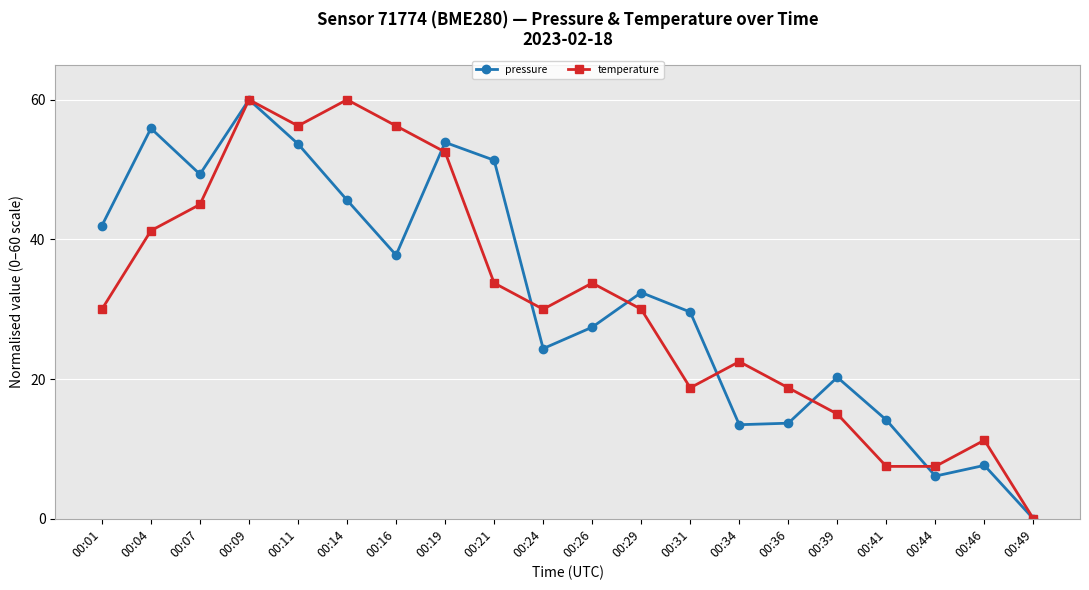

What is the spread (max minus min) of values at 00:34?

9.0